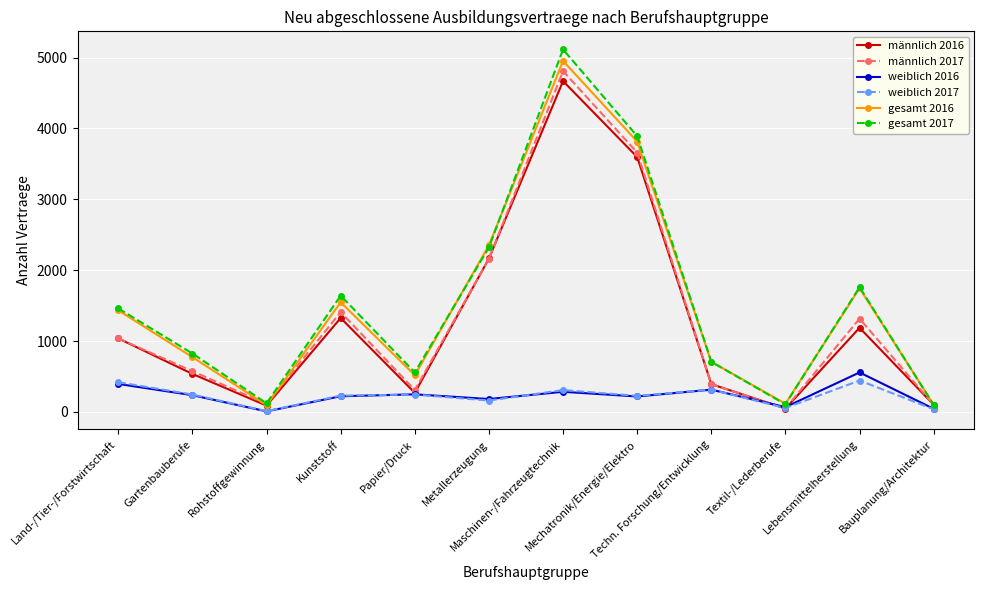

Which series has the widest spread of values?

gesamt 2017